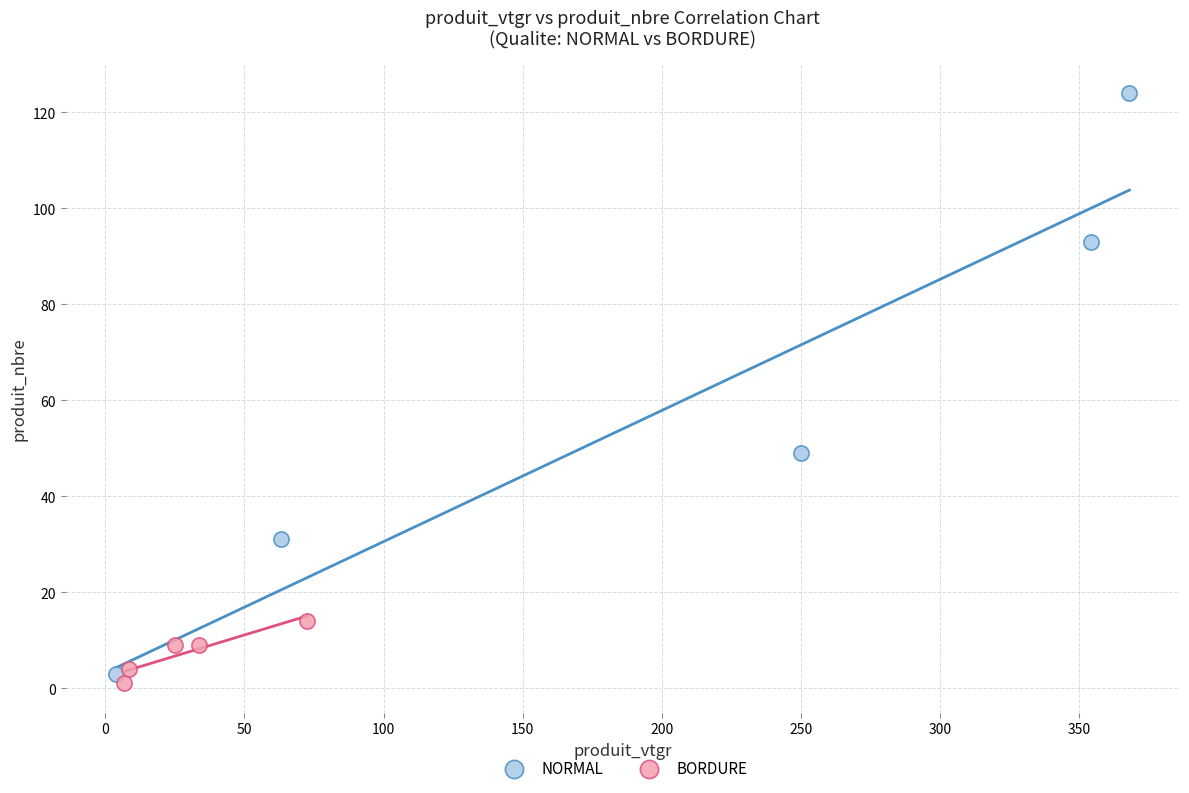

What are all the series names shown in the legend?

NORMAL, BORDURE